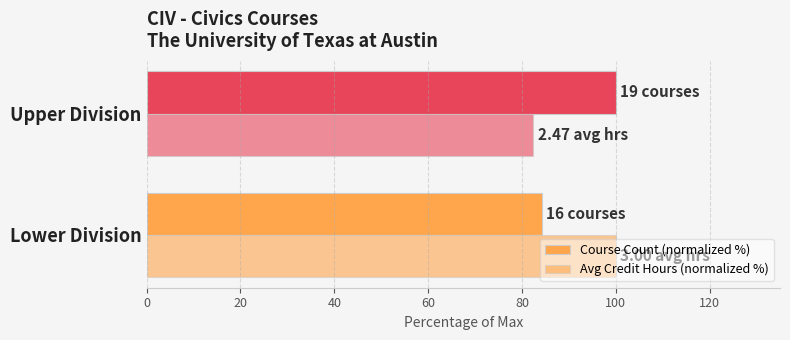

What is the average value of the Avg Credit Hours (normalized %) series?

91.2